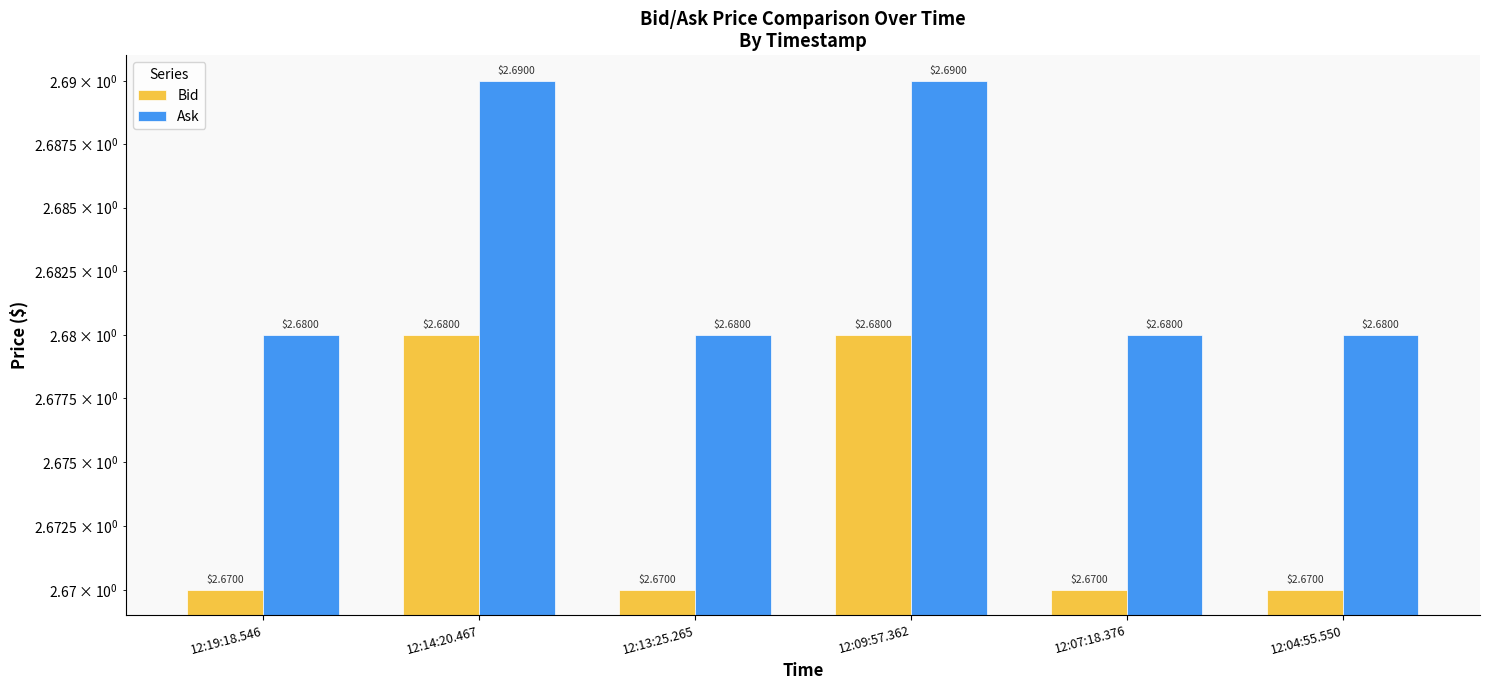

What is the average value of the Bid series?

2.7